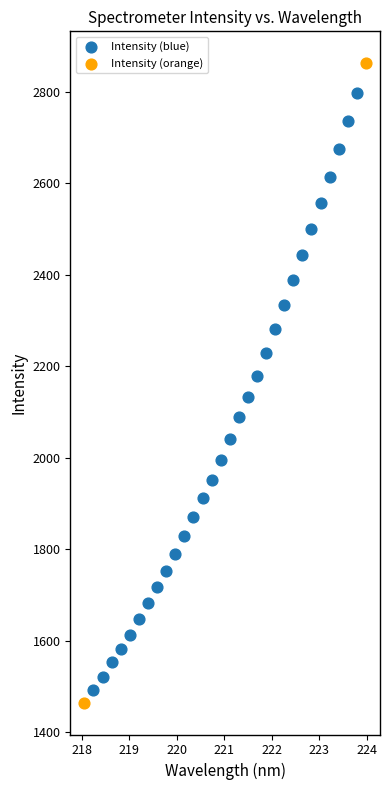

Which series contains the highest Y value?

Intensity (orange)